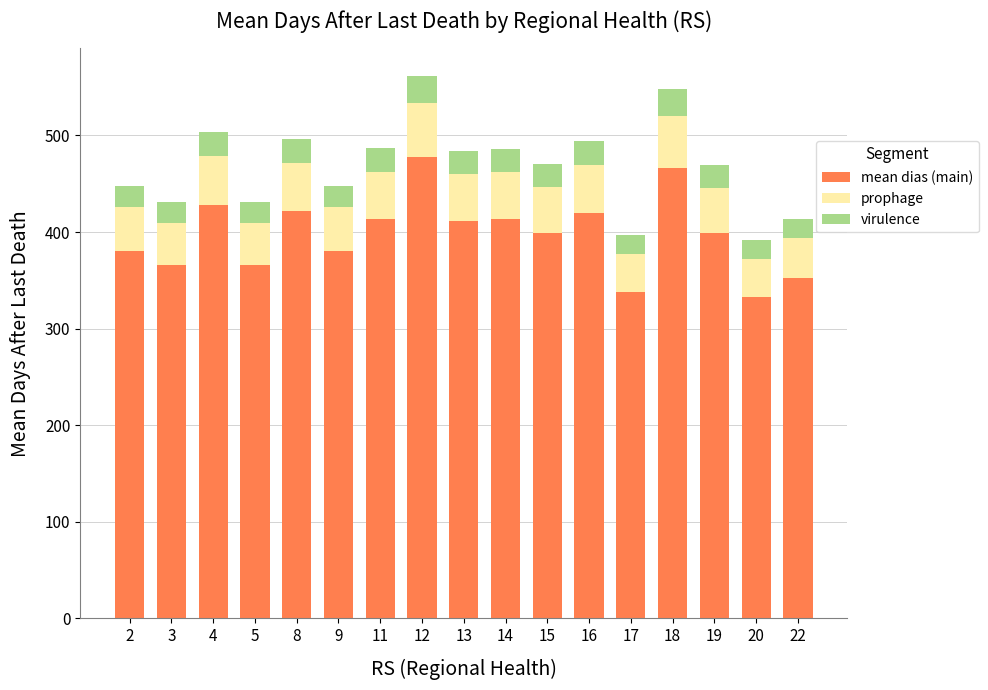

True or false: mean dias (main) has a value of 831.6 at 18.

False